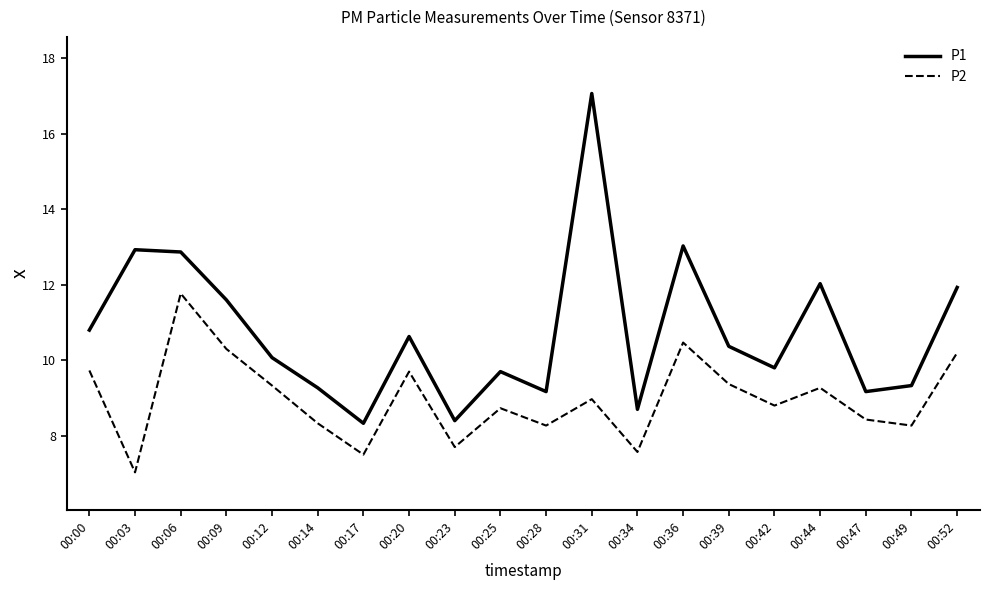

Which series has the widest spread of values?

P1